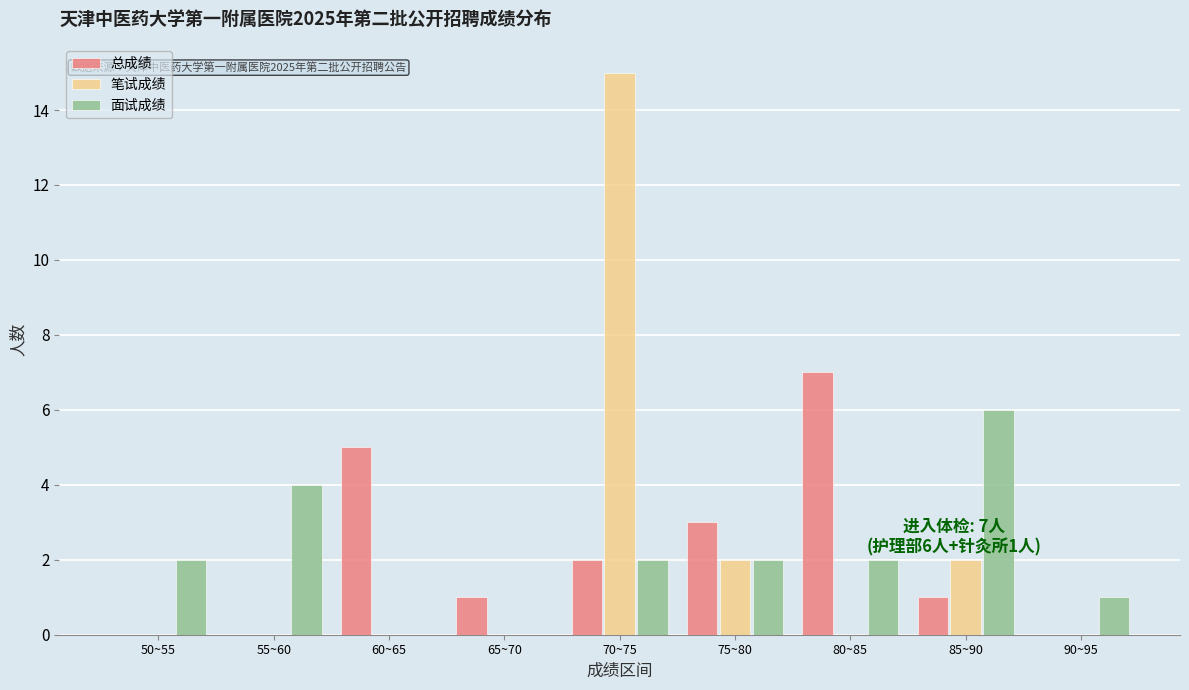

Reading left to right, extract all data points from this chart.

总成绩: 50~55=0	55~60=0	60~65=5	65~70=1	70~75=2	75~80=3	80~85=7	85~90=1	90~95=0
笔试成绩: 50~55=0	55~60=0	60~65=0	65~70=0	70~75=15	75~80=2	80~85=0	85~90=2	90~95=0
面试成绩: 50~55=2	55~60=4	60~65=0	65~70=0	70~75=2	75~80=2	80~85=2	85~90=6	90~95=1